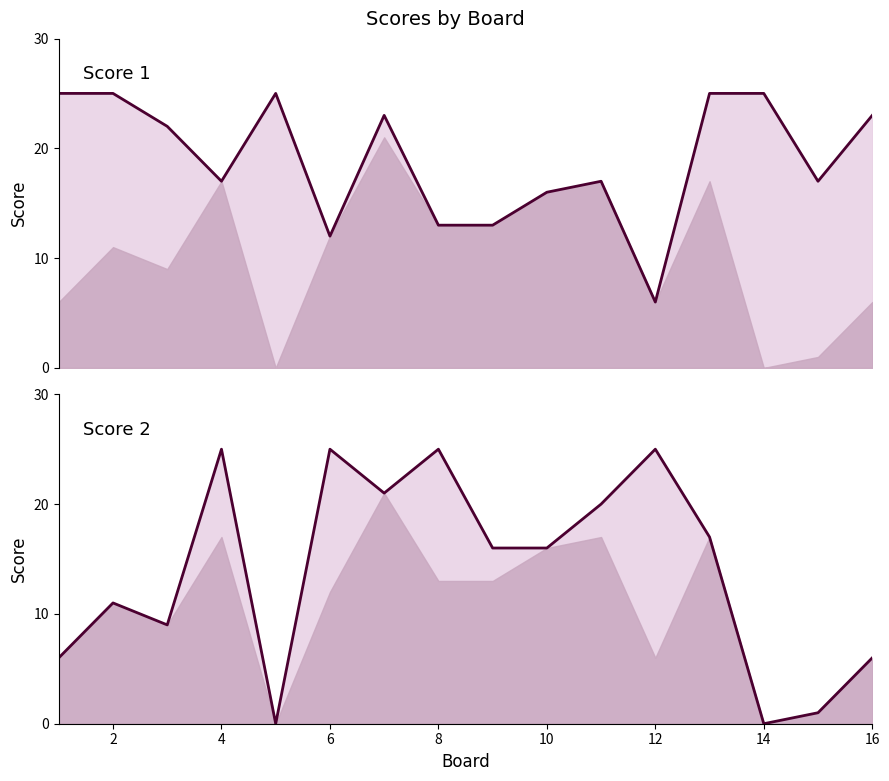

At which label is Score 2 closest to 12?

2